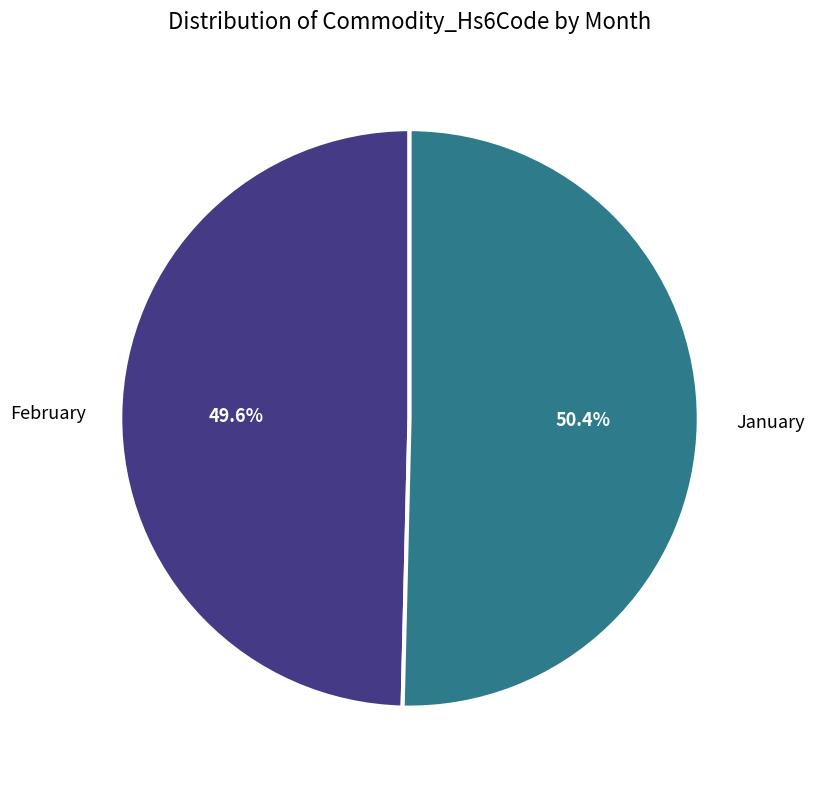

Is there any slice that represents more than half of the pie?

Yes